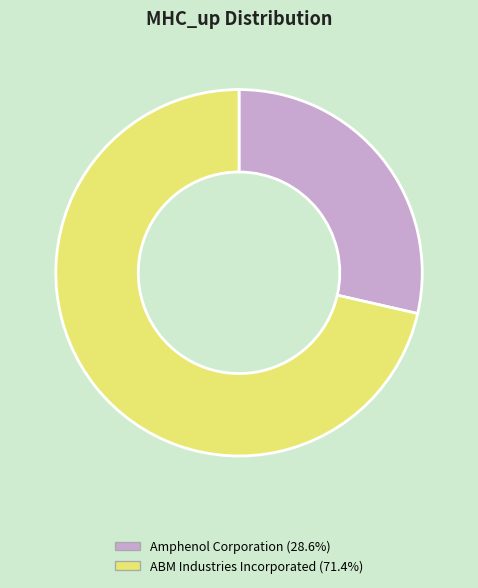

The Amphenol Corporation slice represents 34% of the pie. True or false?

False